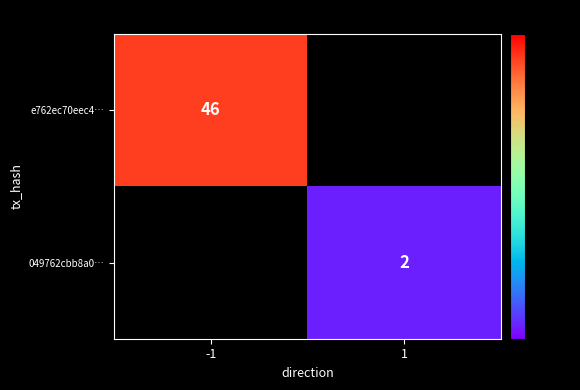

The 049762cbb8a0… series shows 2 at 1. True or false?

True